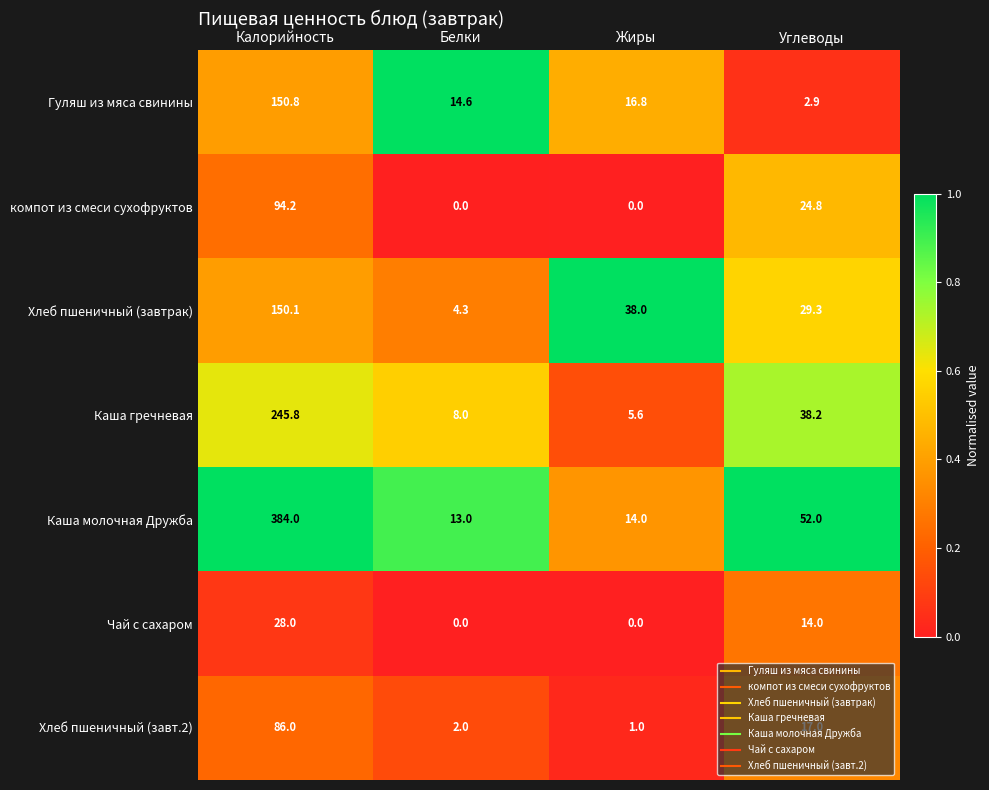

What is the greatest value displayed?

384.0